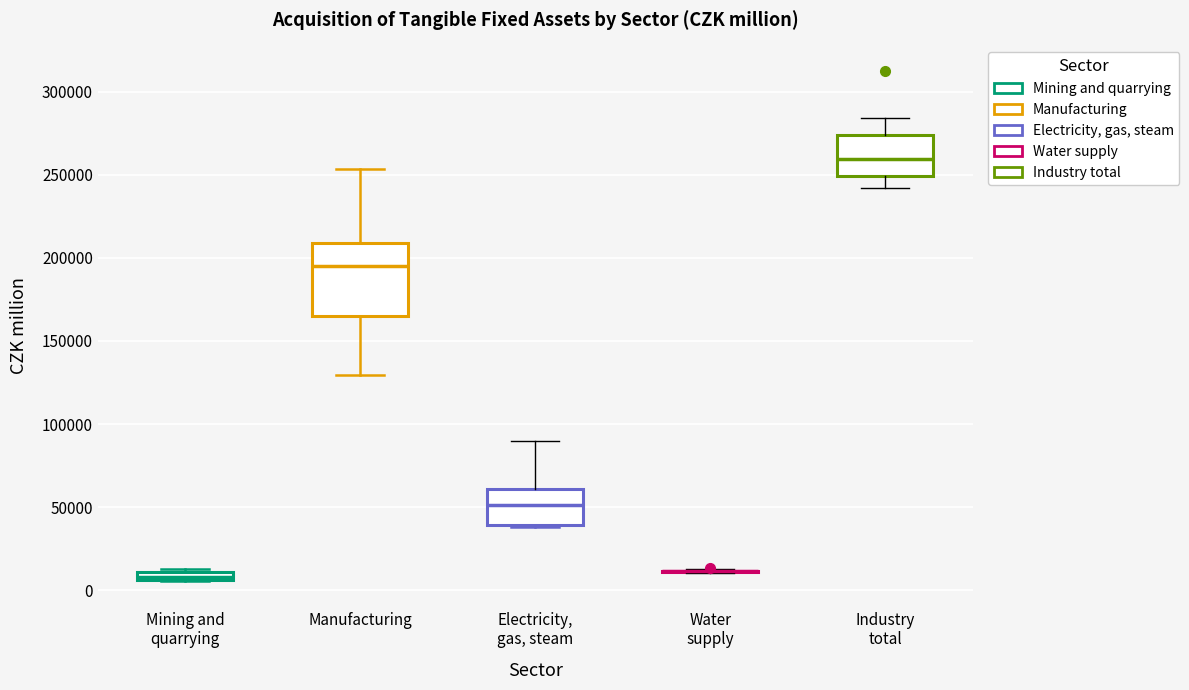

Which box is the tallest, from its lower edge to its upper edge?

Manufacturing